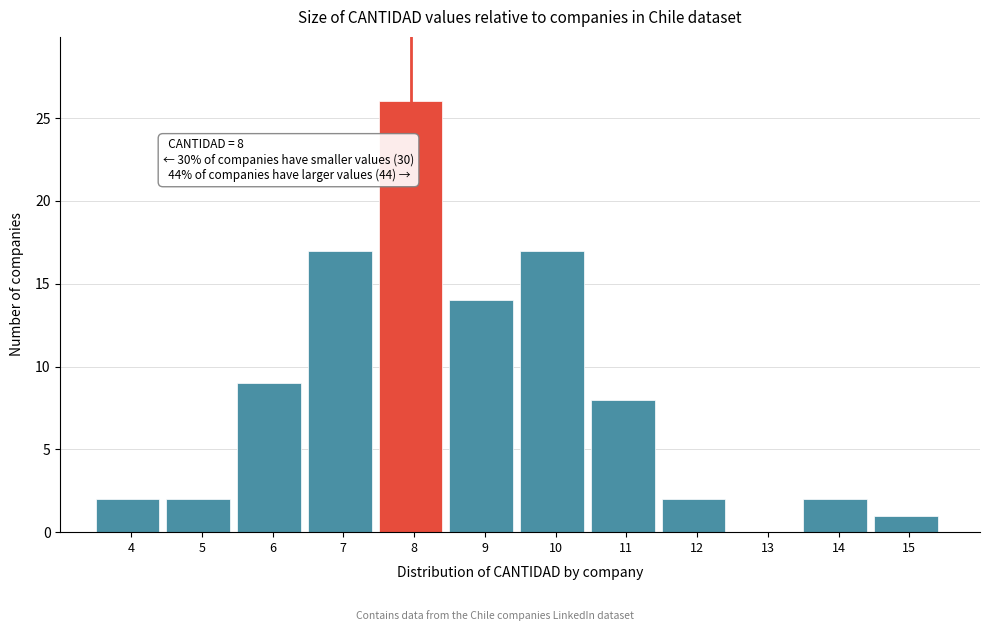

Reading left to right, what are all the values shown in this chart?

4=2	5=2	6=9	7=17	8=26	9=14	10=17	11=8	12=2	13=0	14=2	15=1